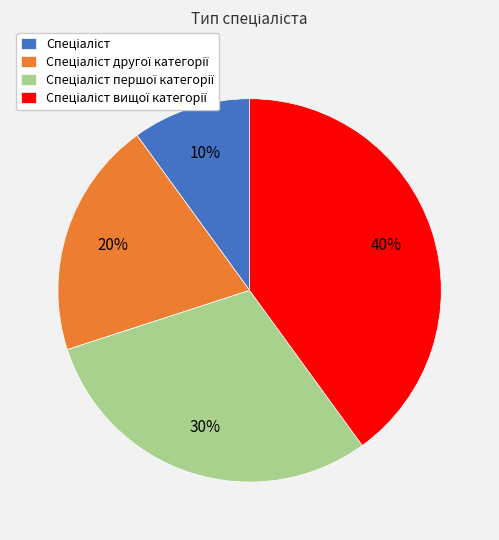

Is there any slice that represents more than half of the pie?

No